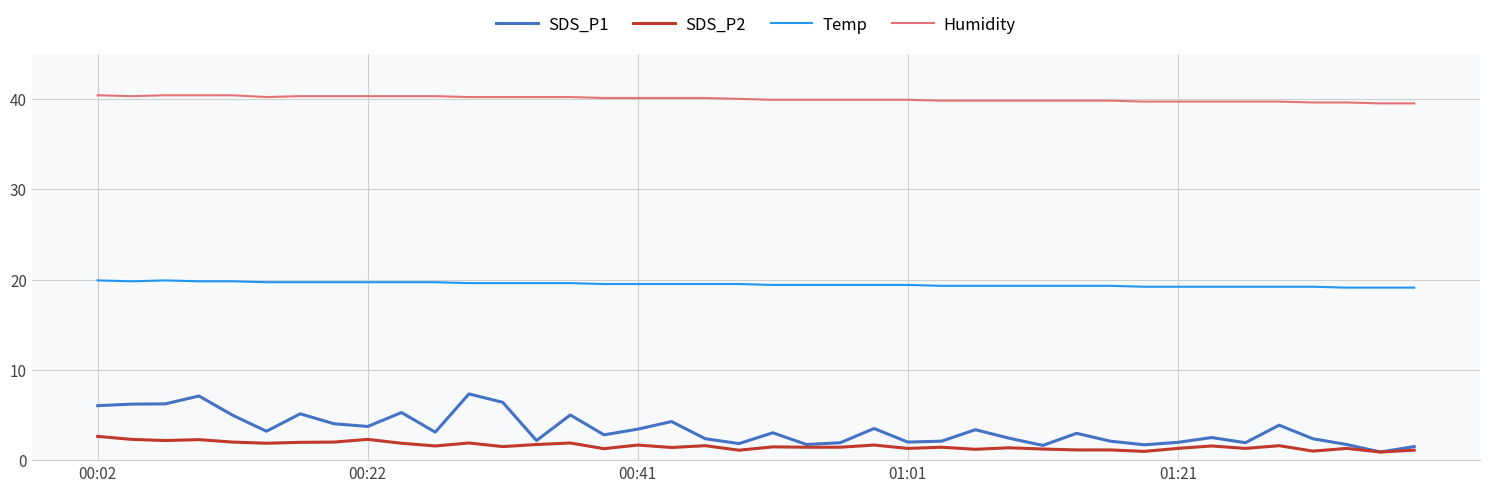

Rank the series by their maximum value, from lowest to highest.

SDS_P2, SDS_P1, Temp, Humidity